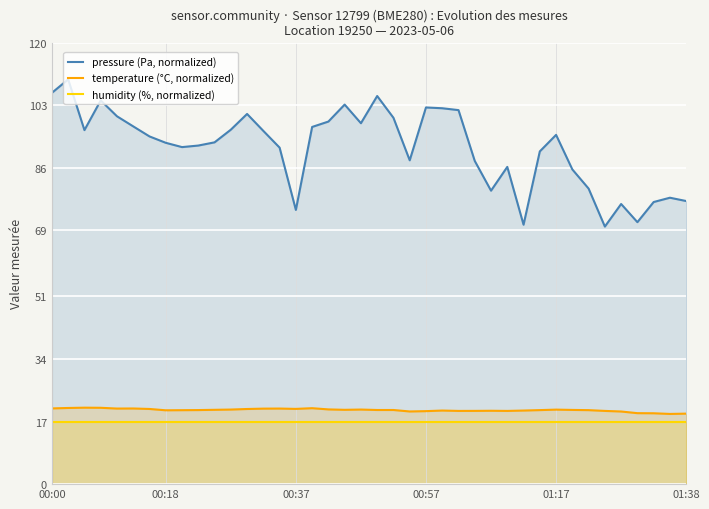

What is the greatest value displayed?

110.0